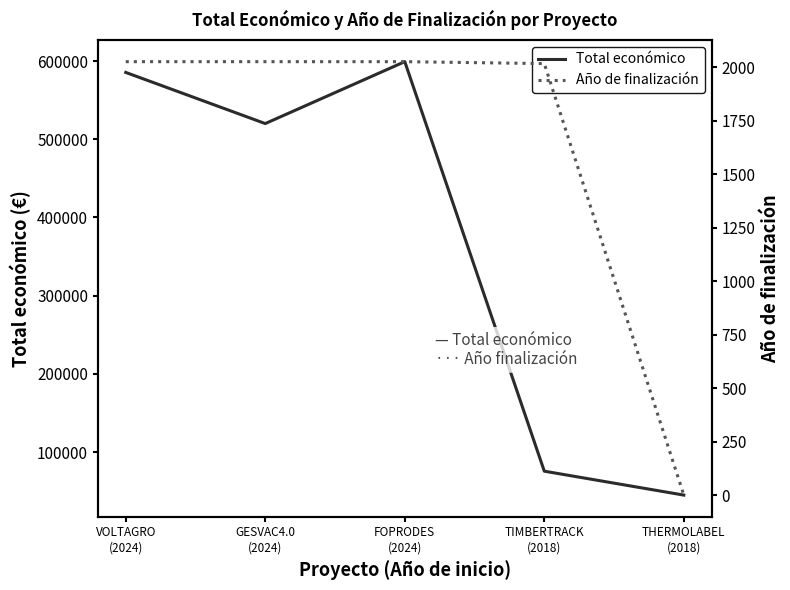

Which series has the largest range (max minus min)?

Total económico